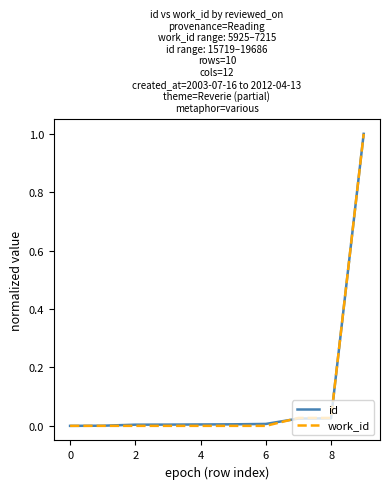

What are all the series names shown in the legend?

id, work_id